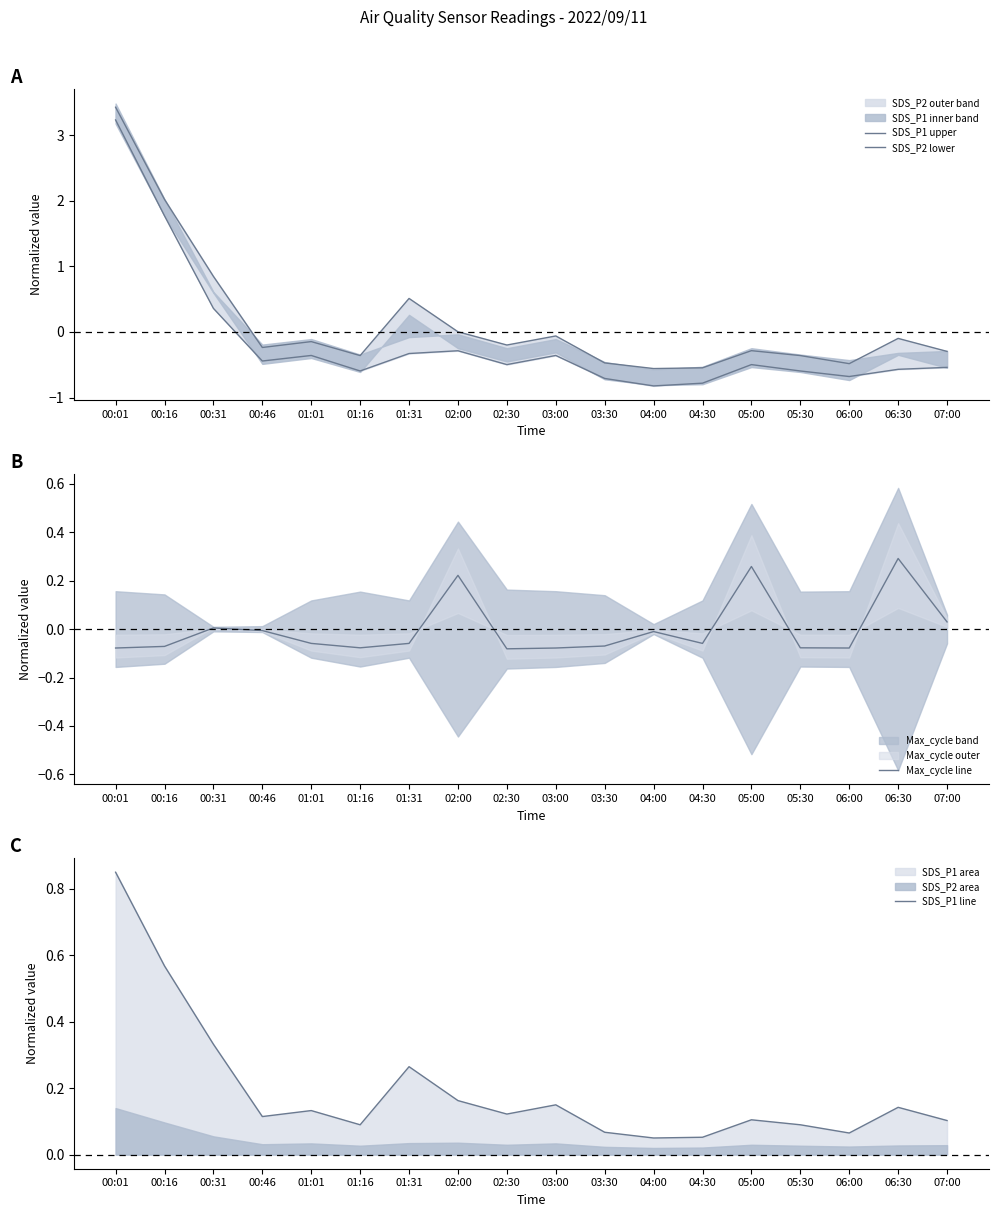

The SDS_P1 line series shows 0.0 at 00:46. True or false?

False